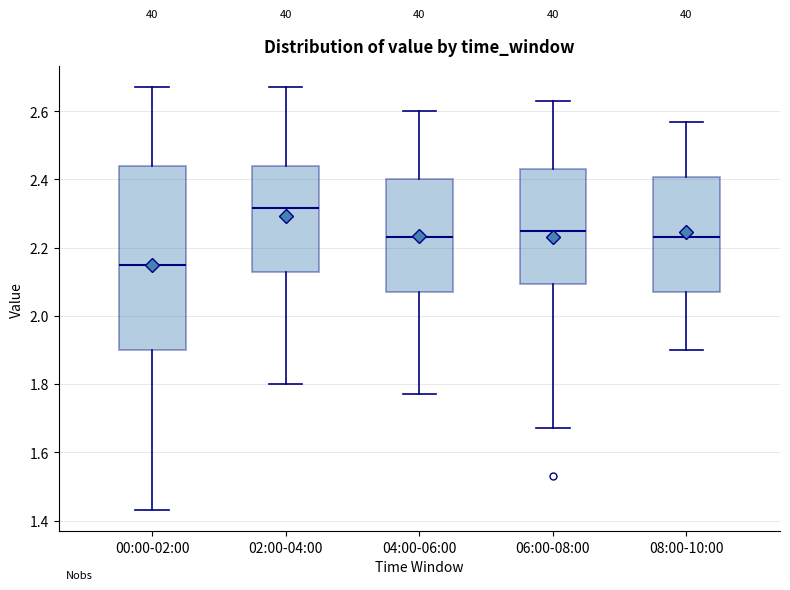

Reading left to right, transcribe this box plot: for each box, give where its median line is, the range the box spans, and where its two whiskers end, as read against the y-axis. The values are not printed on the chart, so give them approximately, as read against the axis.

00:00-02:00: median 2.16, box 1.90 to 2.44, whiskers 1.44 to 2.68
02:00-04:00: median 2.32, box 2.14 to 2.44, whiskers 1.80 to 2.68
04:00-06:00: median 2.24, box 2.08 to 2.40, whiskers 1.78 to 2.60
06:00-08:00: median 2.26, box 2.10 to 2.44, whiskers 1.68 to 2.64
08:00-10:00: median 2.24, box 2.08 to 2.40, whiskers 1.90 to 2.58